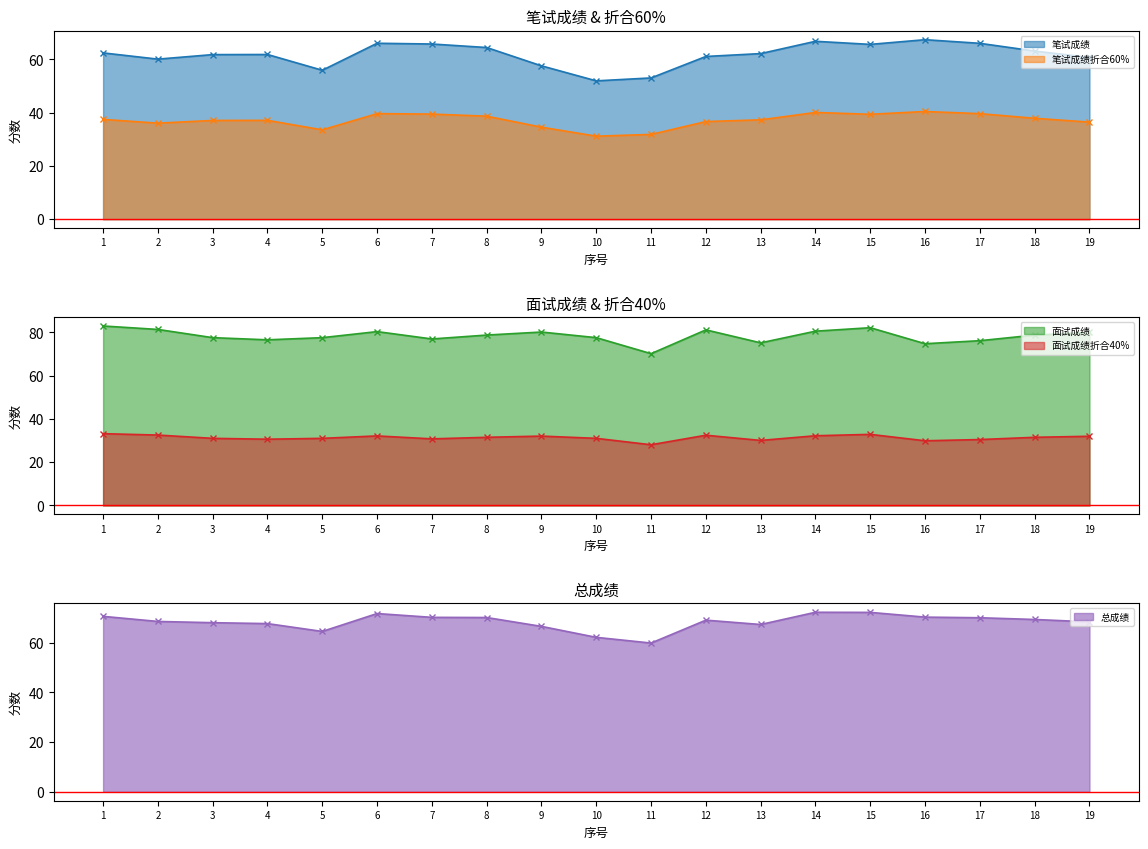

What is the total value across all series at 11?

243.1